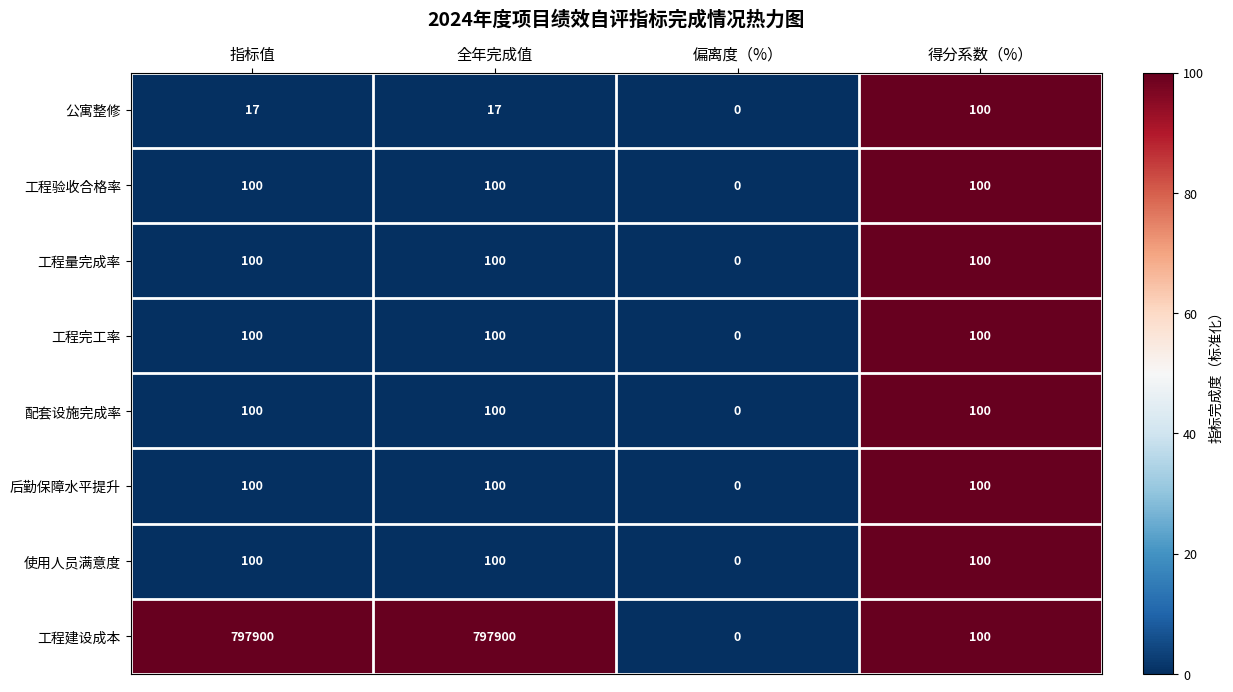

What is the highest value of the 后勤保障水平提升 series?

100